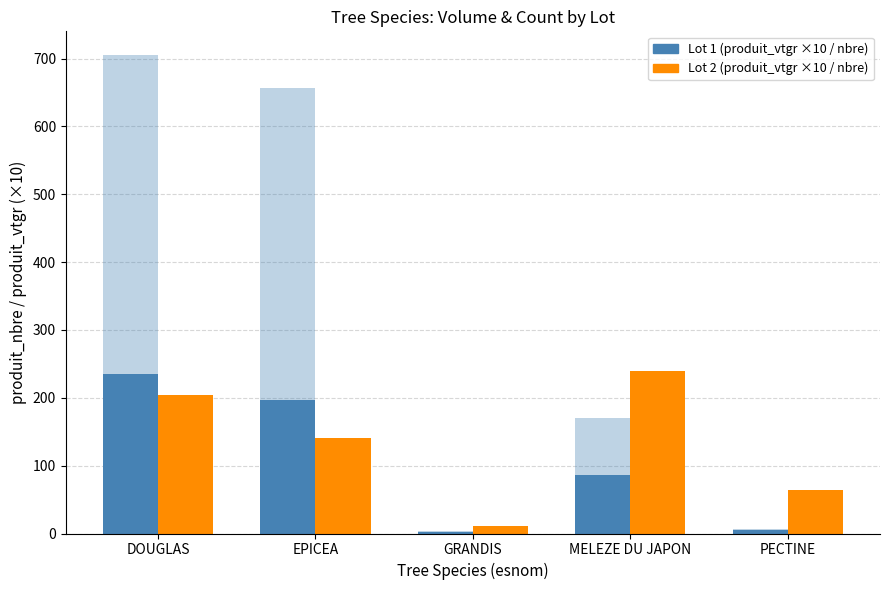

Does the chart contain any negative values?

No